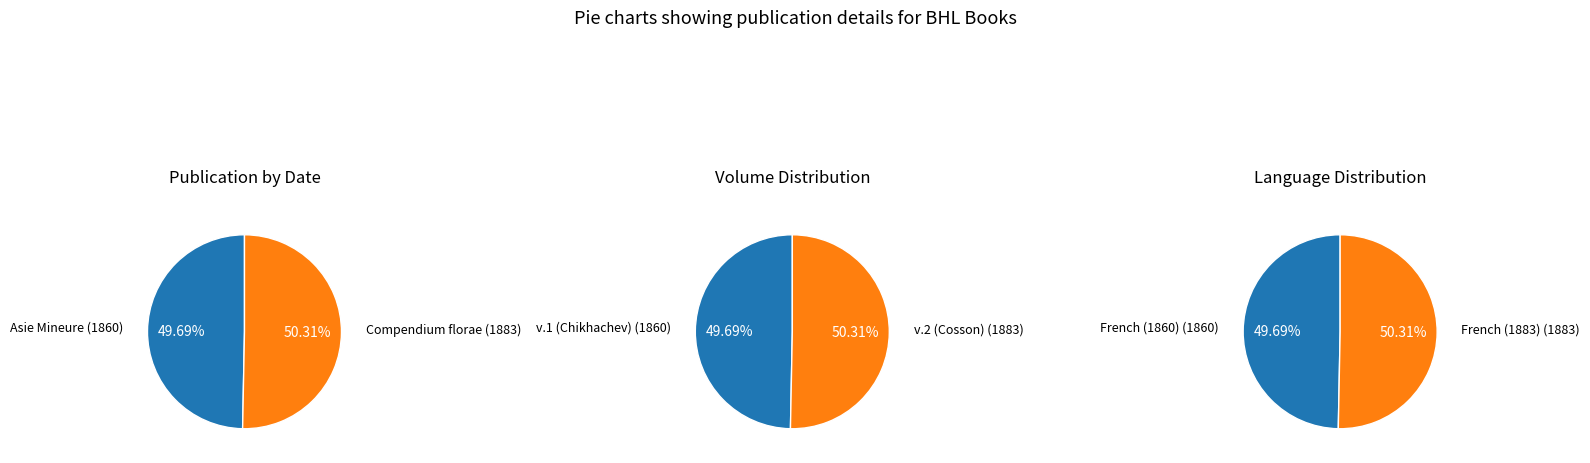

The 0 slice represents 50% of the pie. True or false?

True